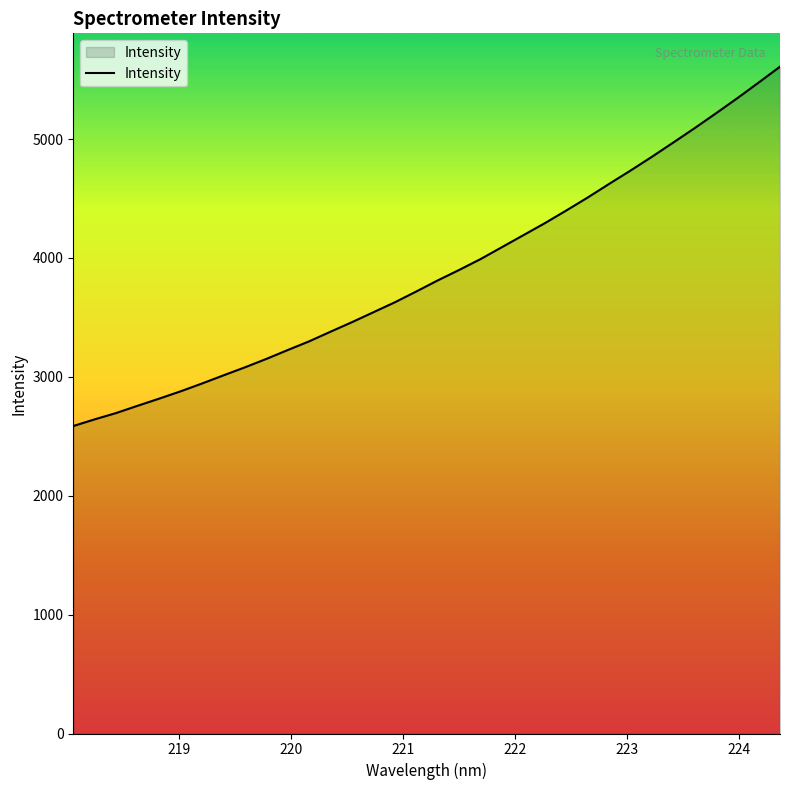

What is the difference between the maximum and minimum values?

3022.6